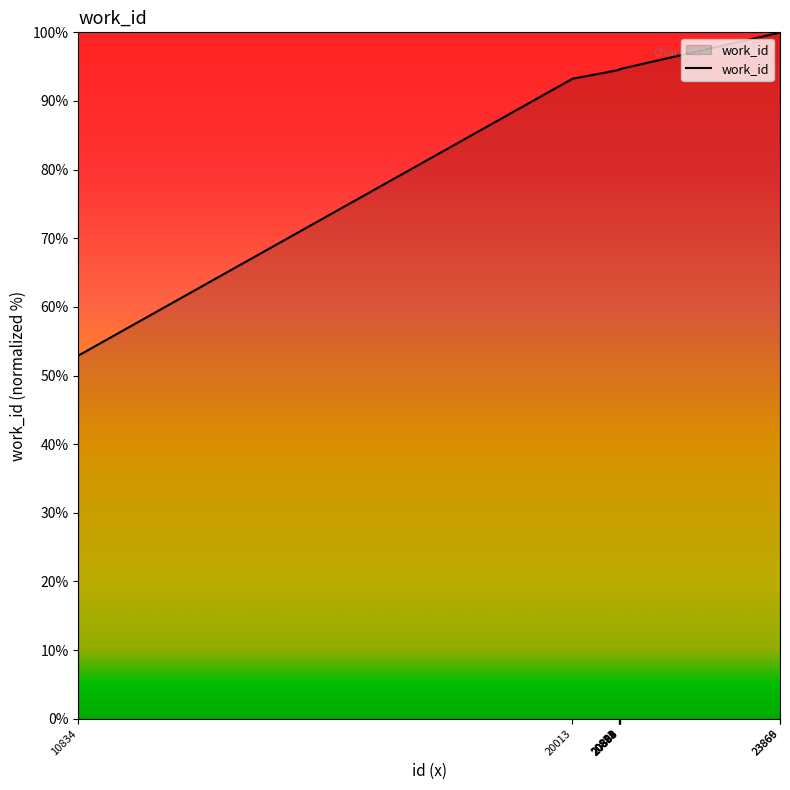

Is it true that the value at 20898 is 94.7?

True